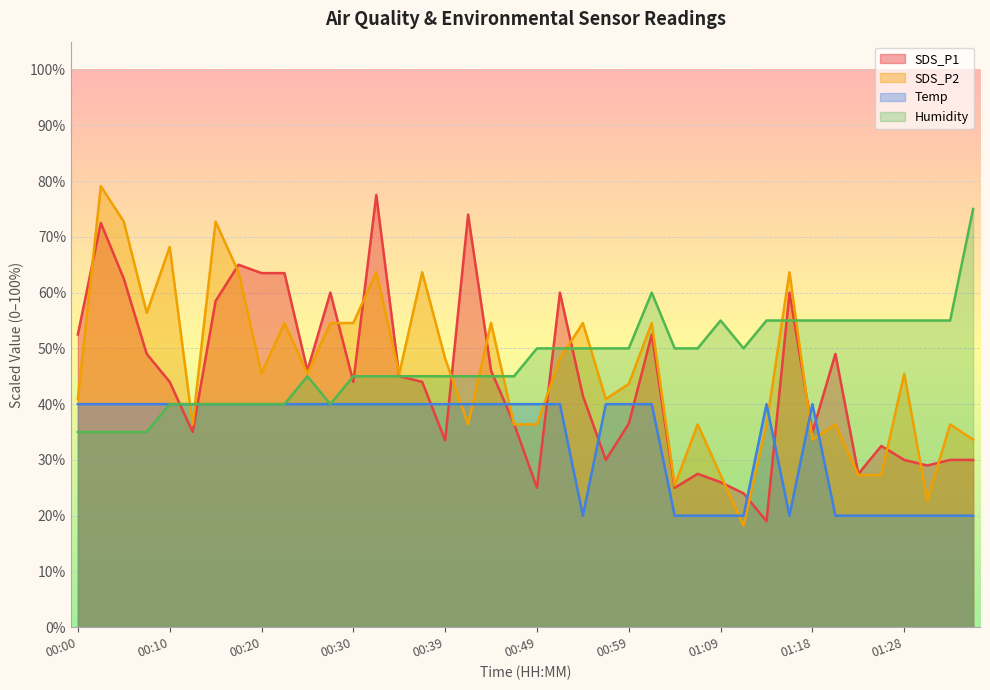

Where do SDS_P2 and Temp first cross each other?

00:10 and 00:13